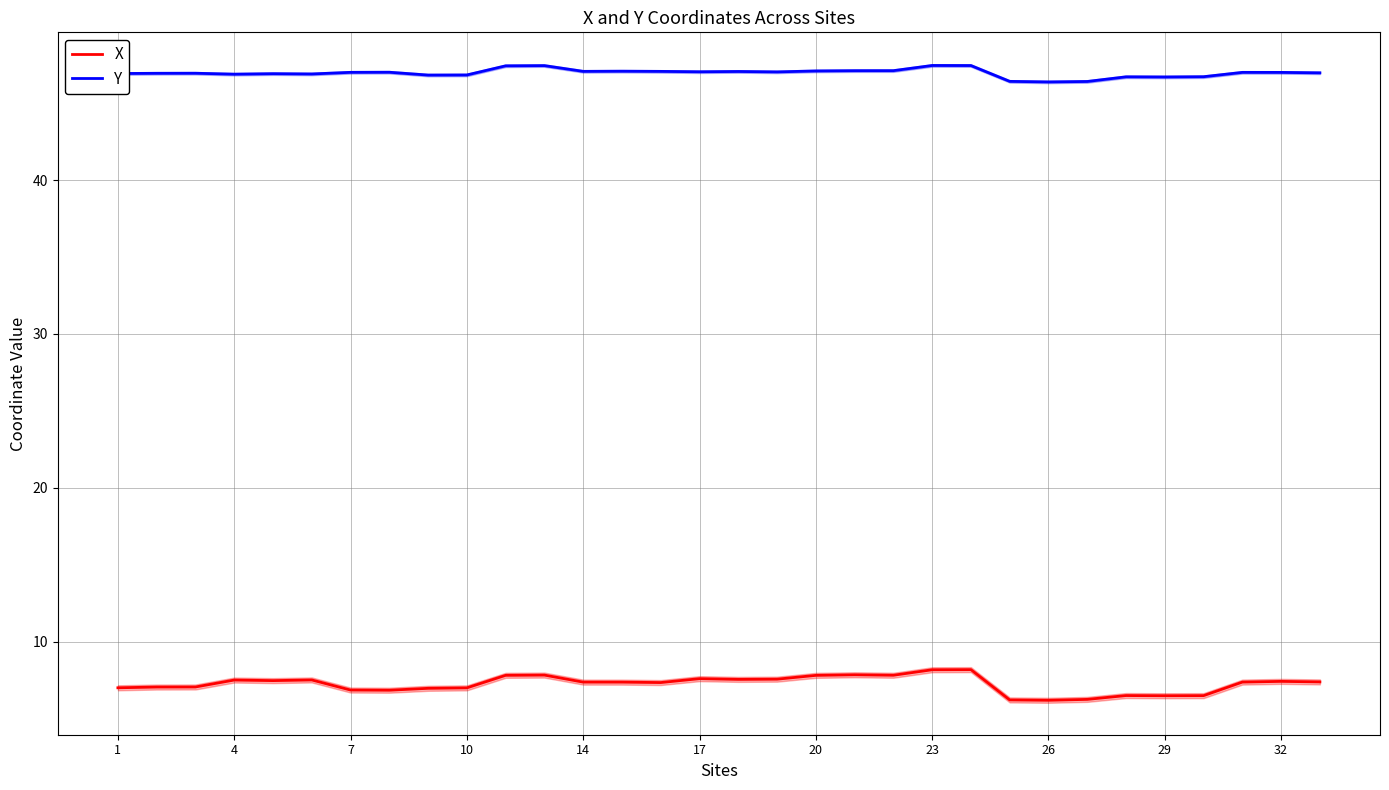

True or false: Y and X cross at least once.

False